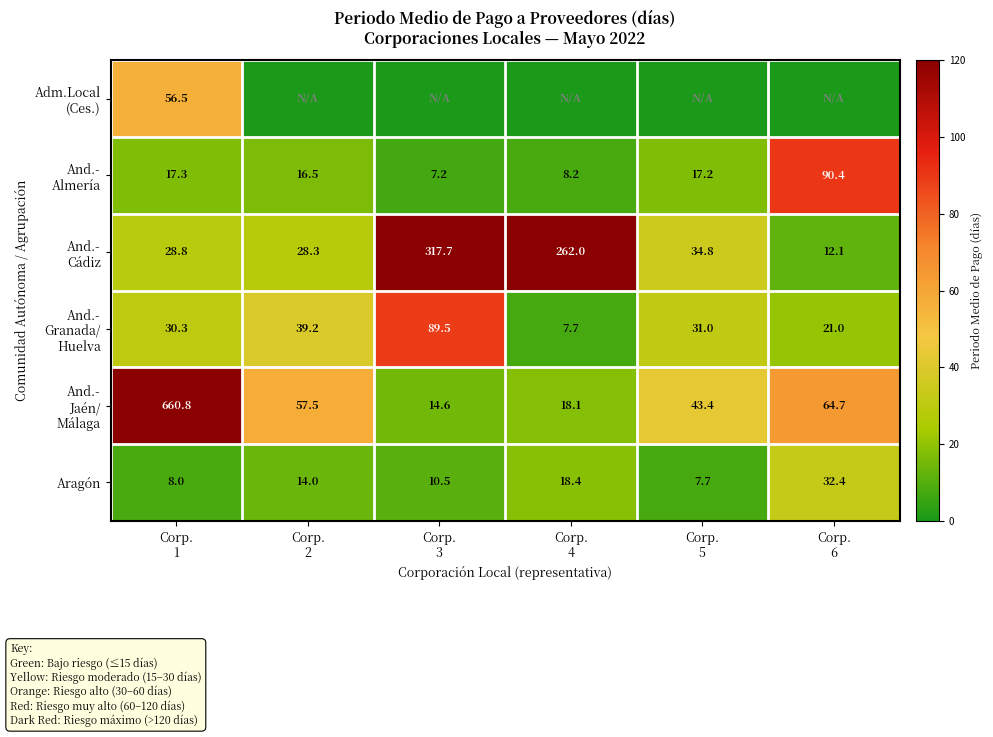

What is the highest value of the Aragón series?

32.4